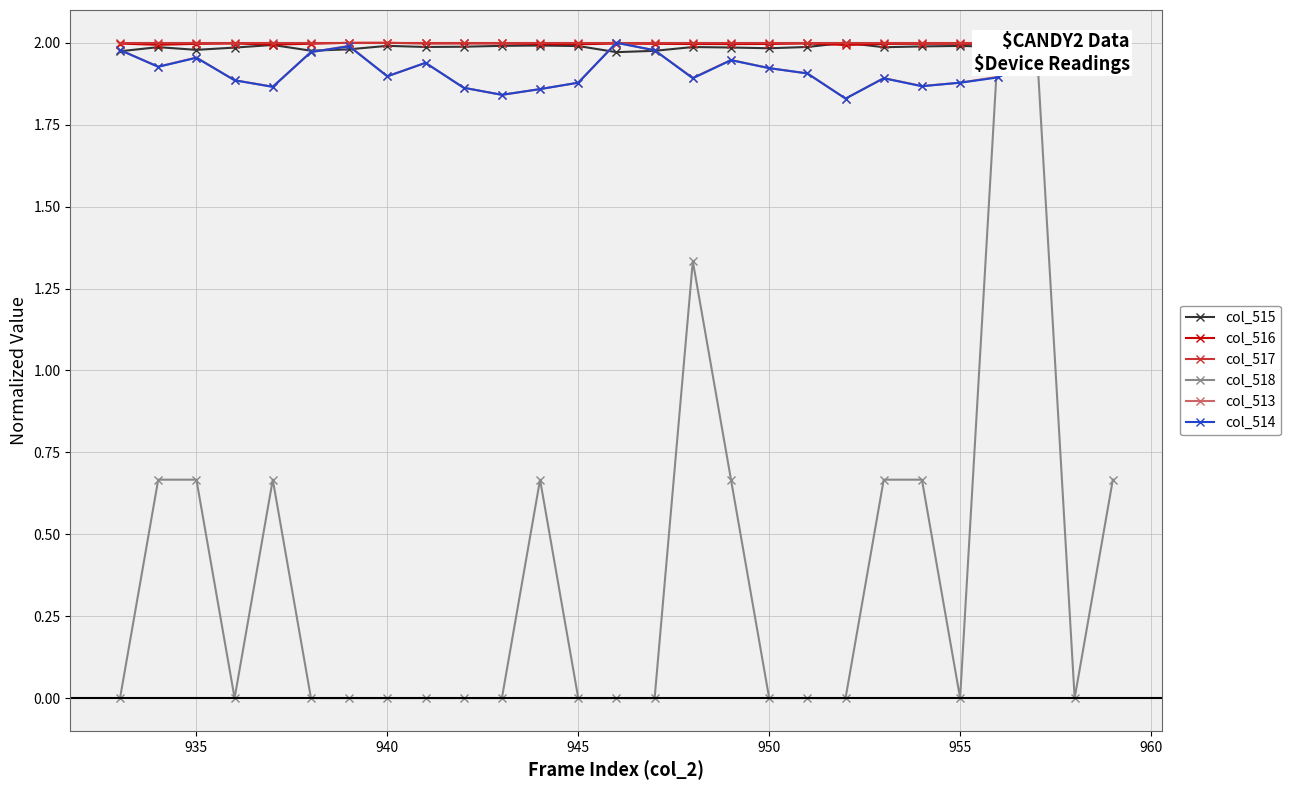

The col_515 series shows 3.1 at 940. True or false?

False